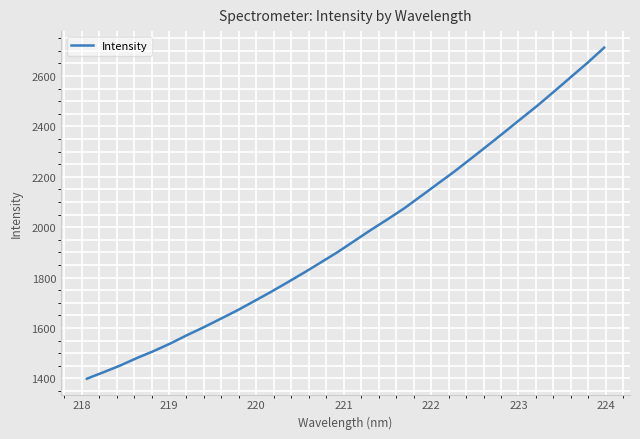

What is the maximum value shown in the chart?

2712.5